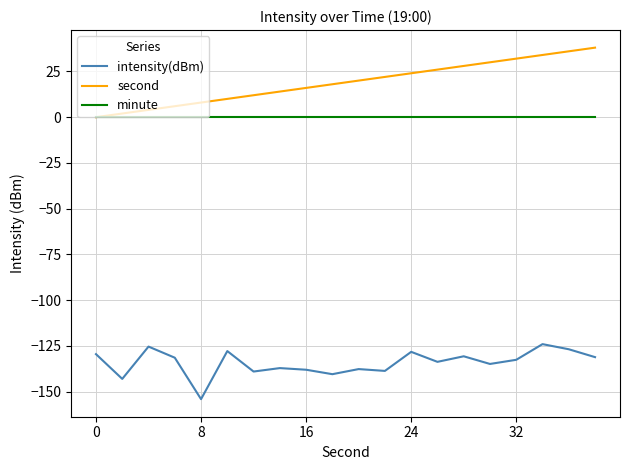

List the series in order of their peak value, lowest first.

intensity(dBm), minute, second